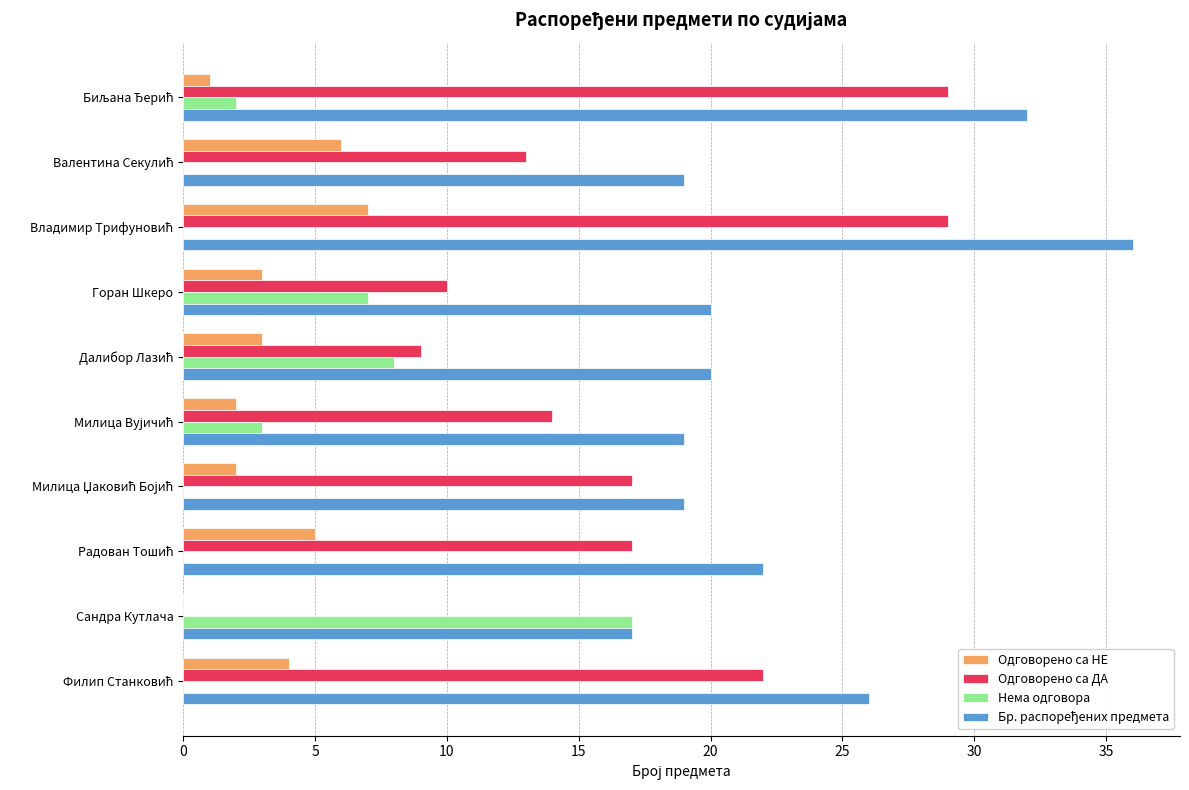

What is the sum of all Нема одговора values?

37